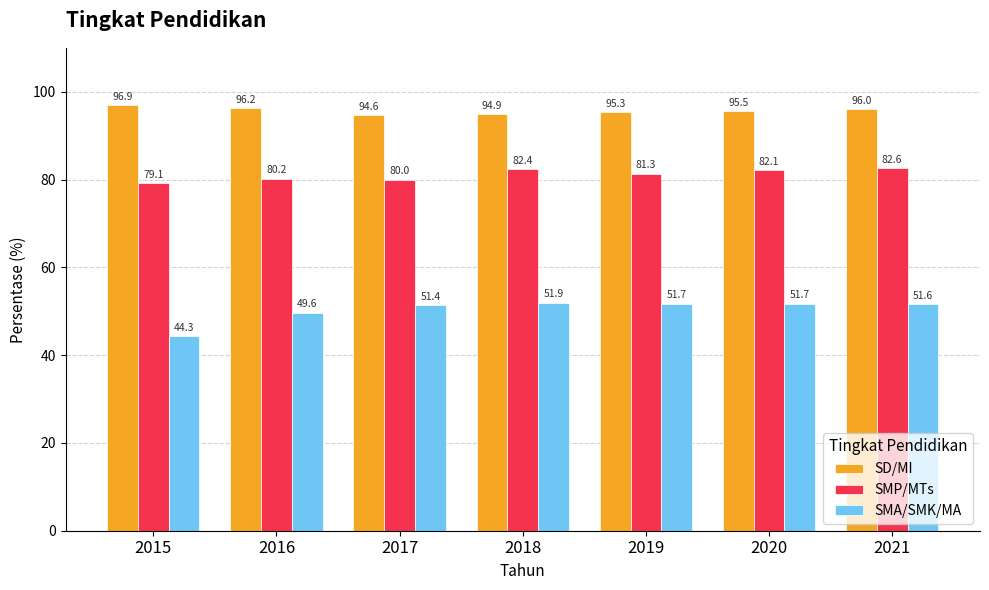

How many groups of bars are there?

7